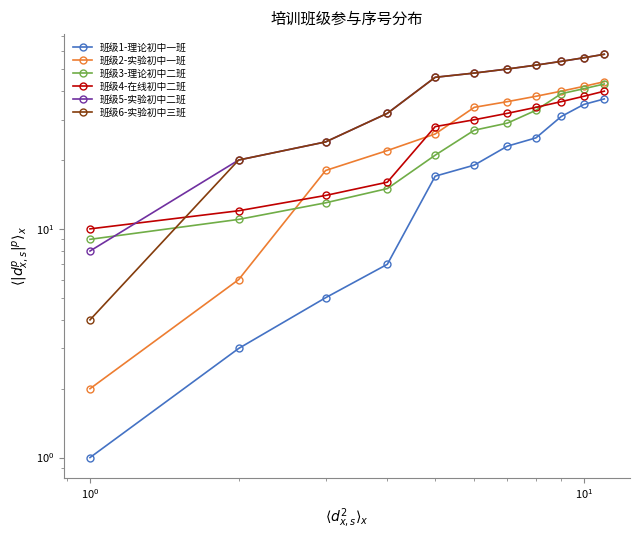

How many values in the 班级6-实验初中三班 series exceed 48?

5